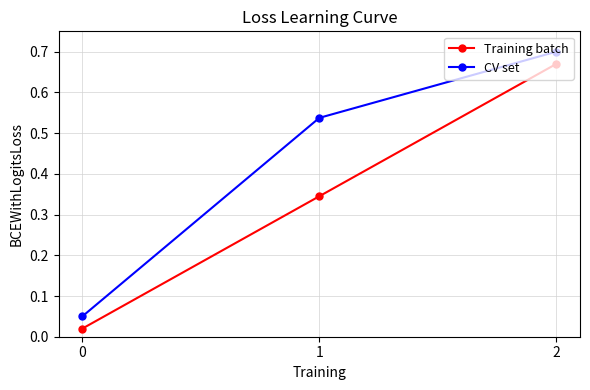

What is the sum of the Training batch values at 2 and 1?

1.0